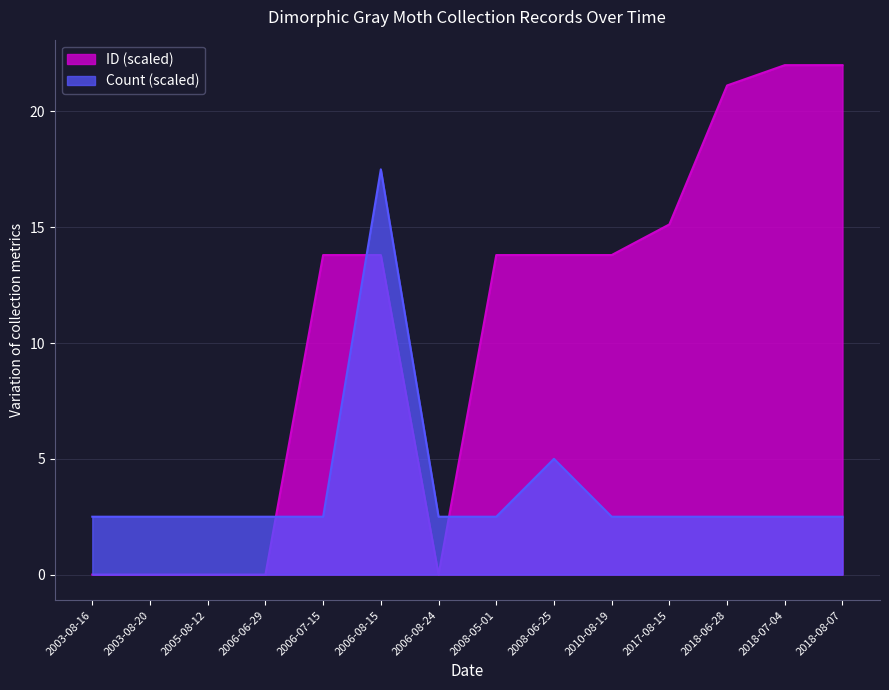

How many lines are shown in the chart?

2